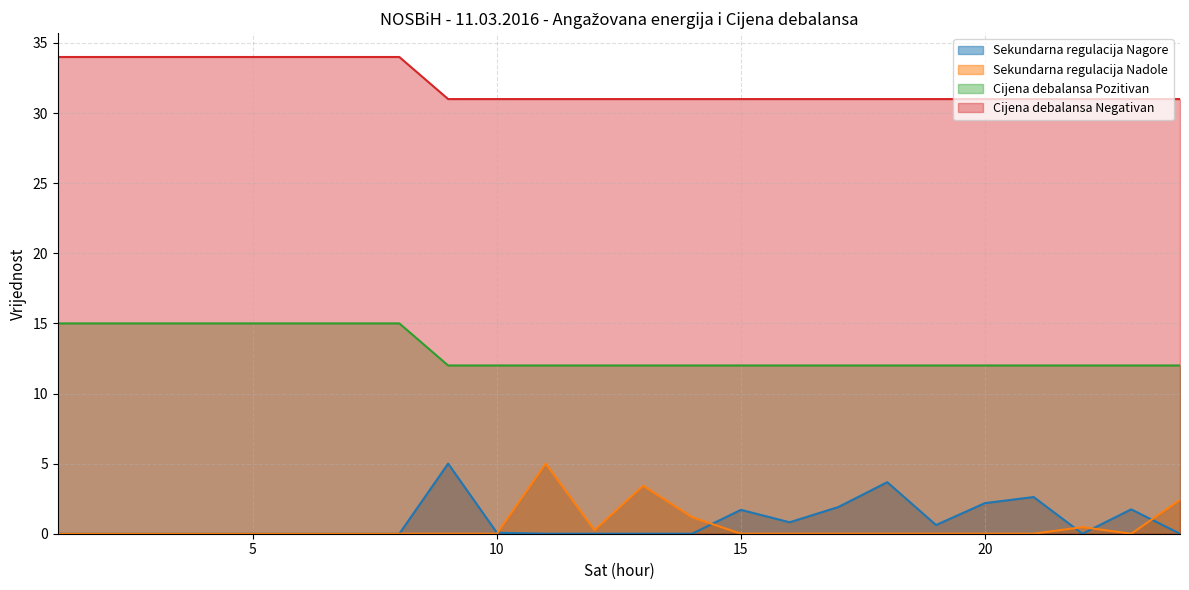

True or false: Sekundarna regulacija Nagore has more than 1 interior local peaks.

True